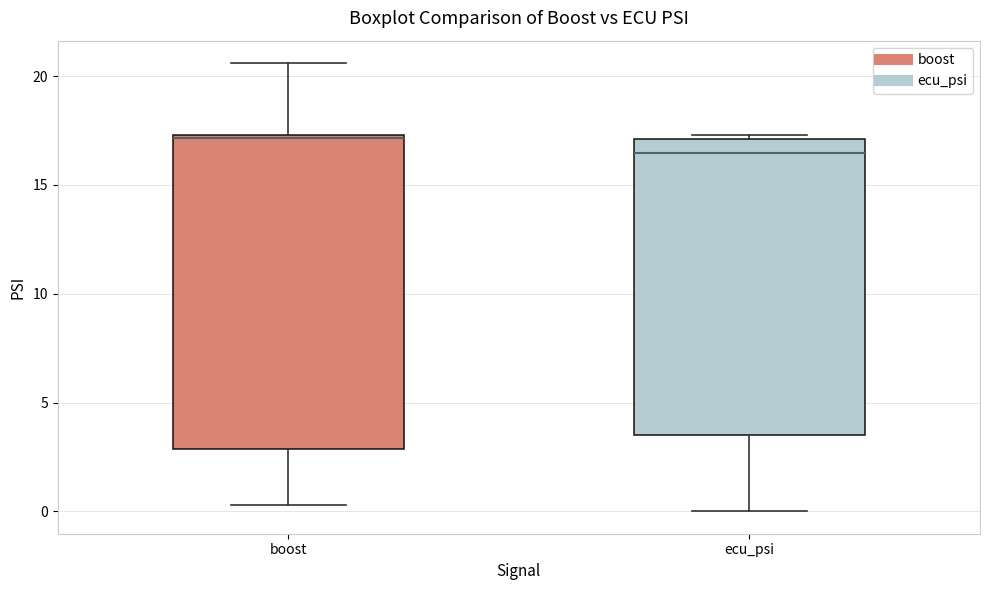

Which box is the tallest, from its lower edge to its upper edge?

boost